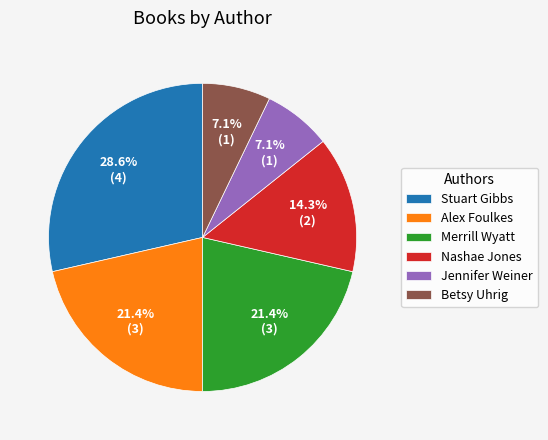

How much of the chart is everything except Stuart Gibbs?

71.4%